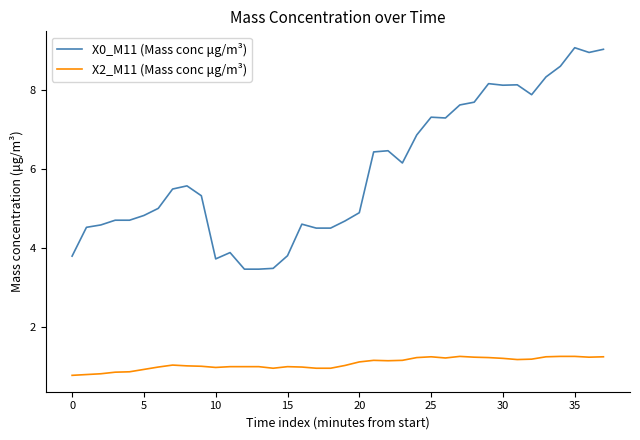

List the series in order of their overall mean, highest first.

X0_M11 (Mass conc μg/m³), X2_M11 (Mass conc μg/m³)